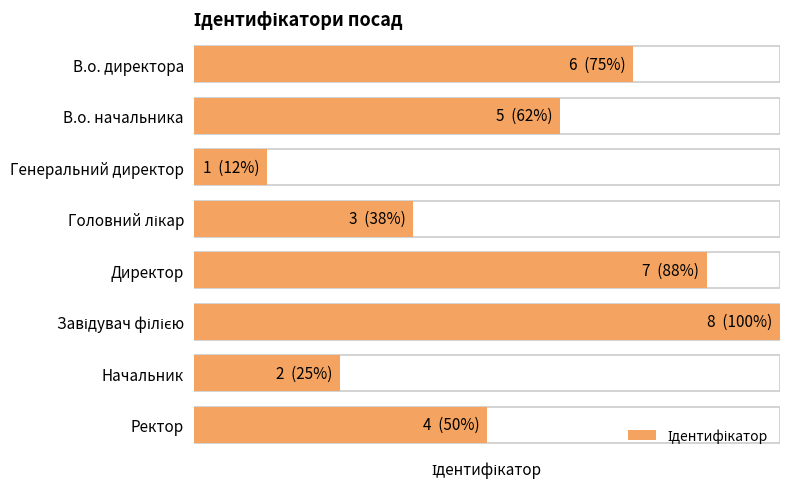

Rank the categories by value from lowest to highest.

Генеральний директор, Начальник, Головний лікар, Ректор, В.о. начальника, В.о. директора, Директор, Завідувач філією